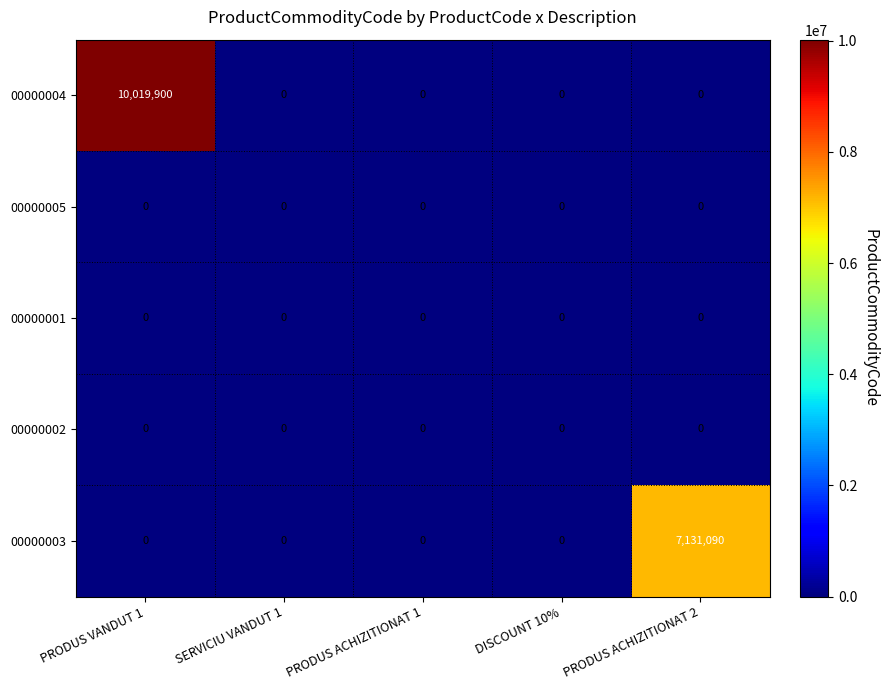

At which category does the chart reach its peak across all series?

PRODUS VANDUT 1